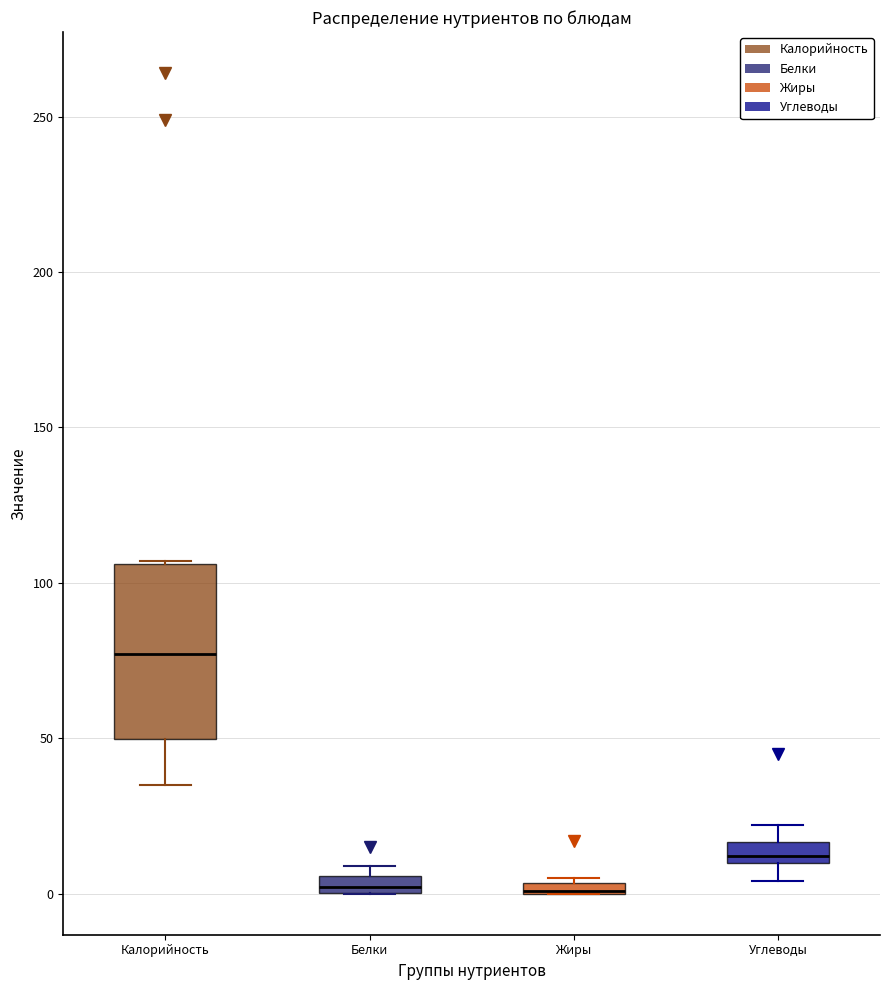

Where is the lower edge of the box for Белки on the y-axis? The values are not printed on the chart, so give them approximately, as read against the axis.

0